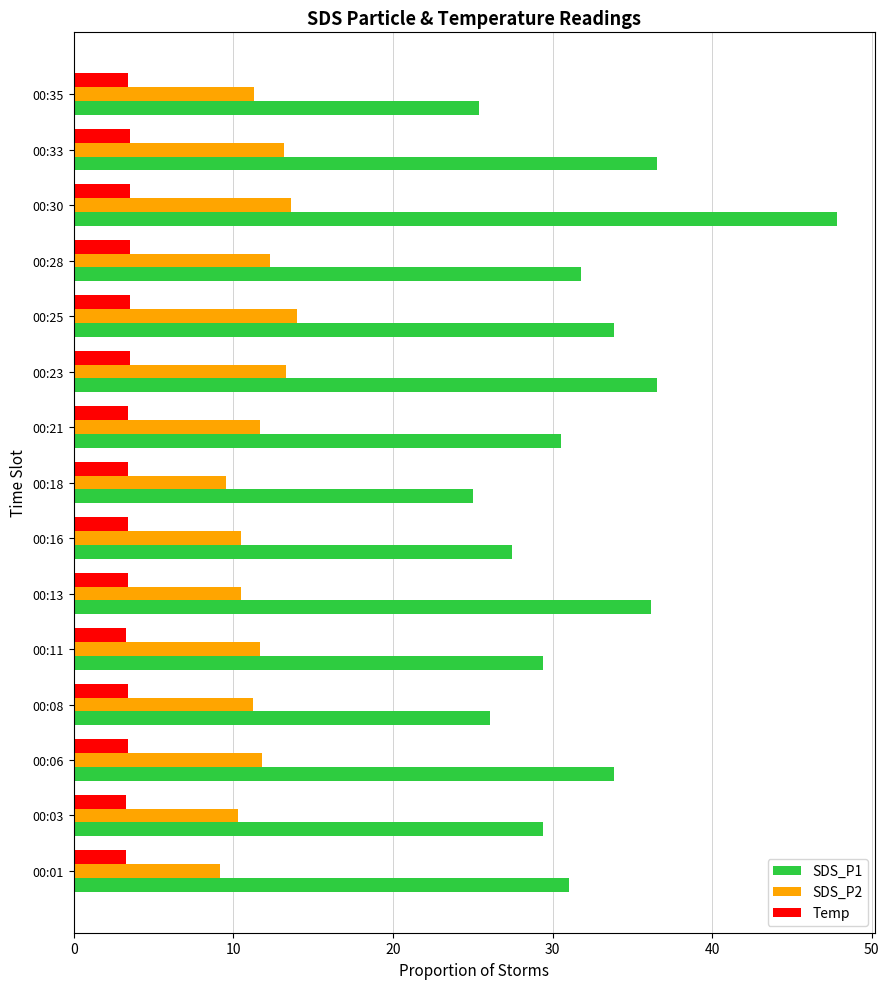

What is the greatest value displayed?

47.8